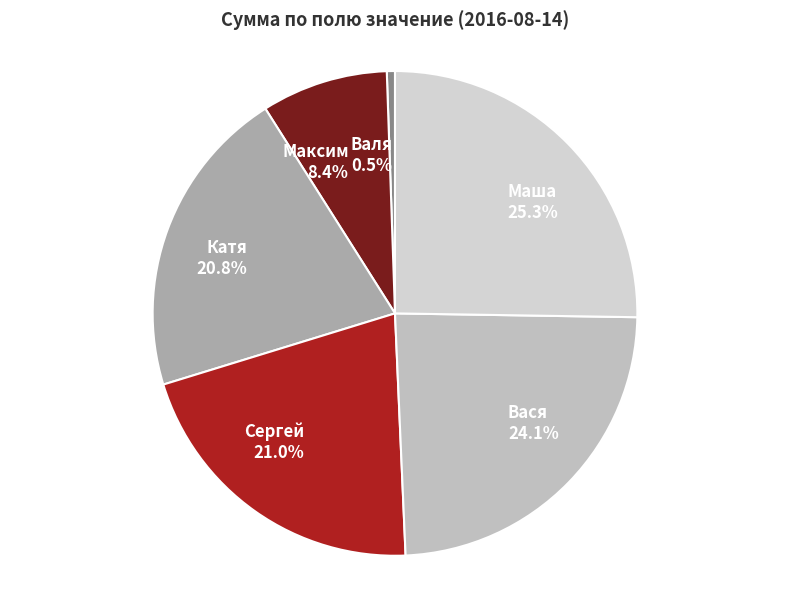

To the nearest percent, what is the difference between the Максим and Вася slice percentages?

16%